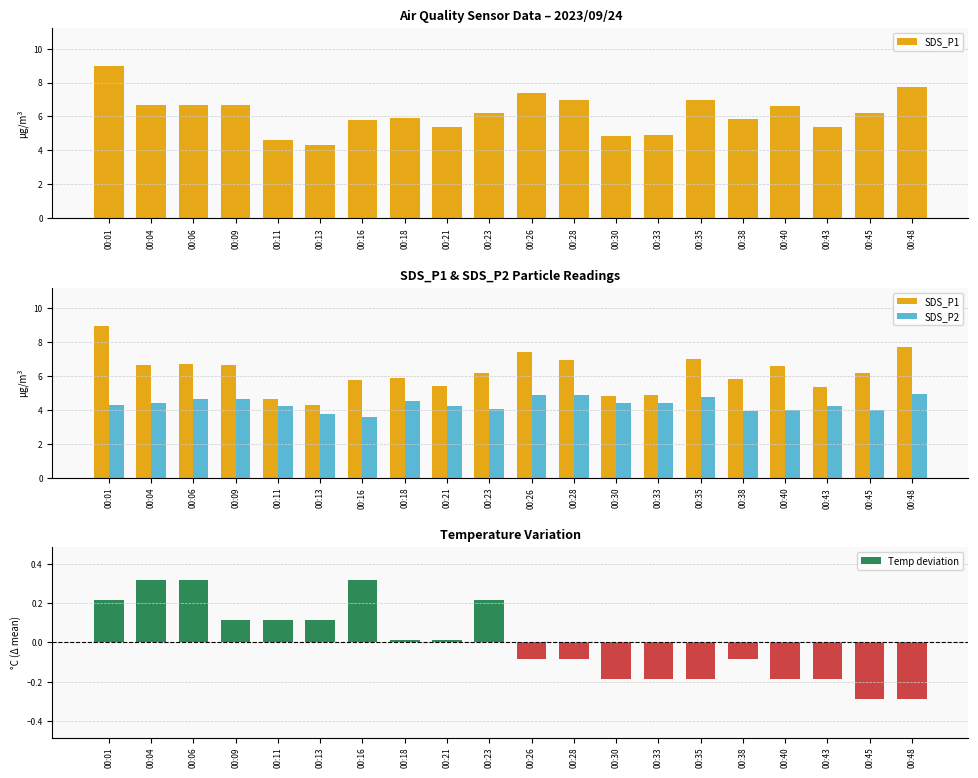

How many groups of bars are there?

20